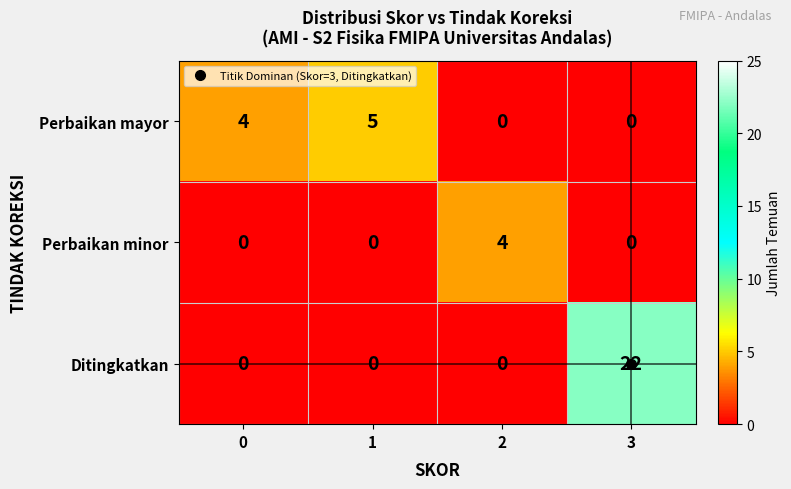

Rank the series by their maximum value, from highest to lowest.

Ditingkatkan, Perbaikan mayor, Perbaikan minor